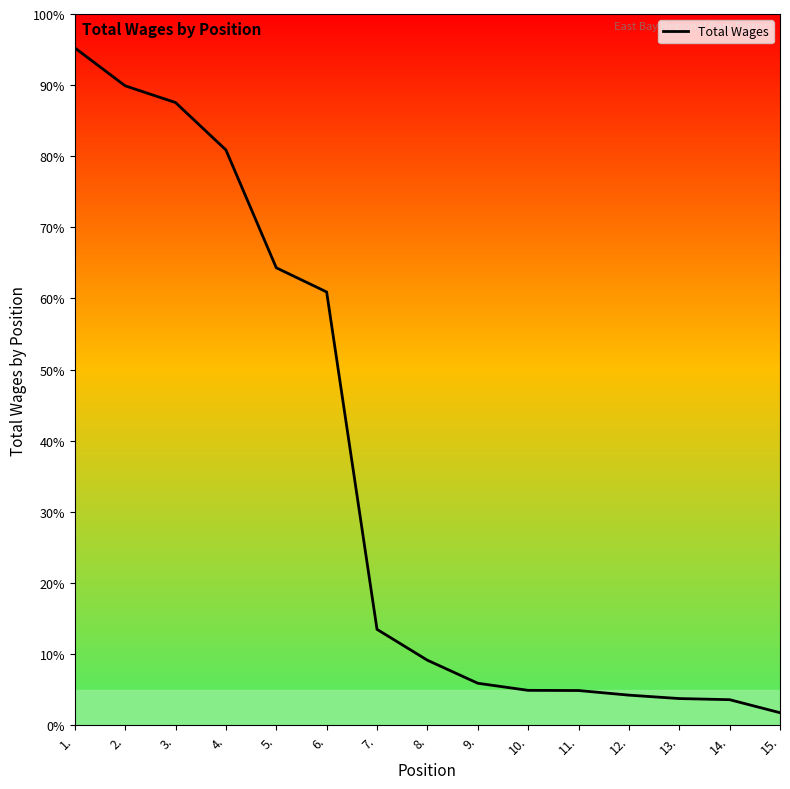

List the labels in order of value, largest first.

1., 2., 3., 4., 5., 6., 7., 8., 9., 10., 11., 12., 13., 14., 15.